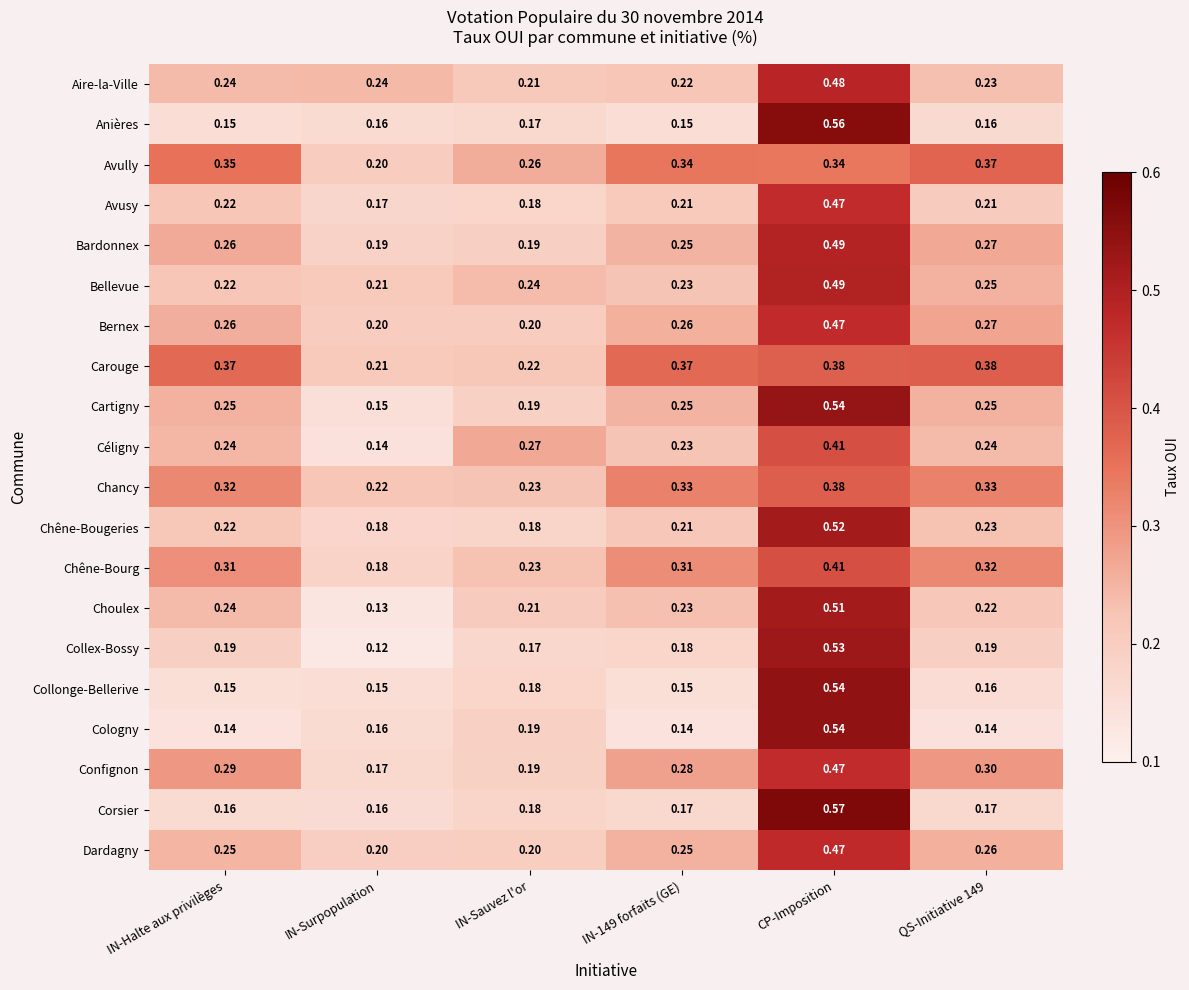

Which series changed the most between IN-Halte aux privilèges and IN-149 forfaits (GE)?

Aire-la-Ville